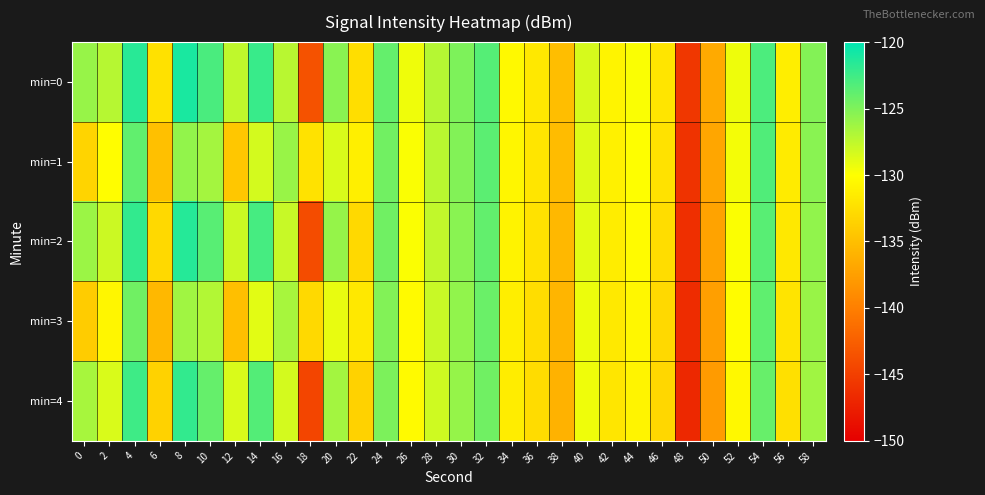

Which has a higher value, 38 or 56?

56